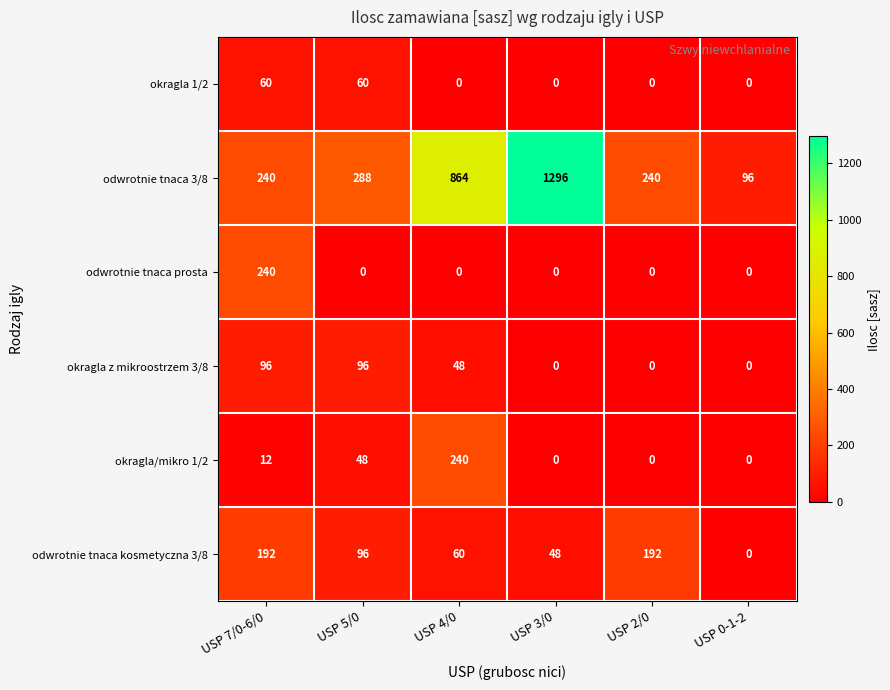

What is the spread (max minus min) of values at USP 0-1-2?

96